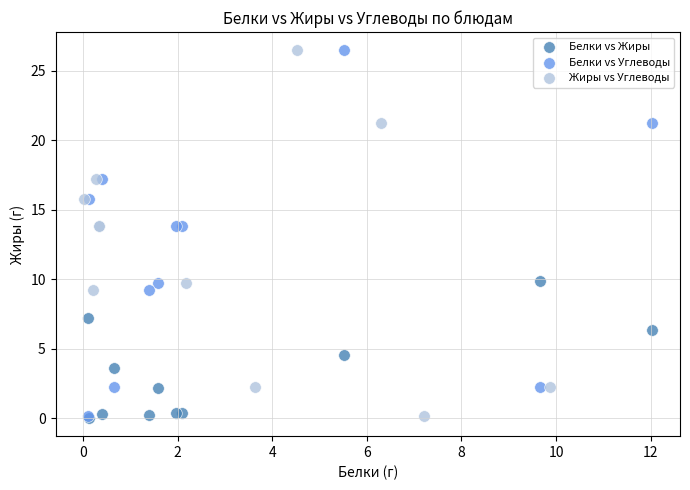

What are all the series names shown in the legend?

Белки vs Жиры, Белки vs Углеводы, Жиры vs Углеводы